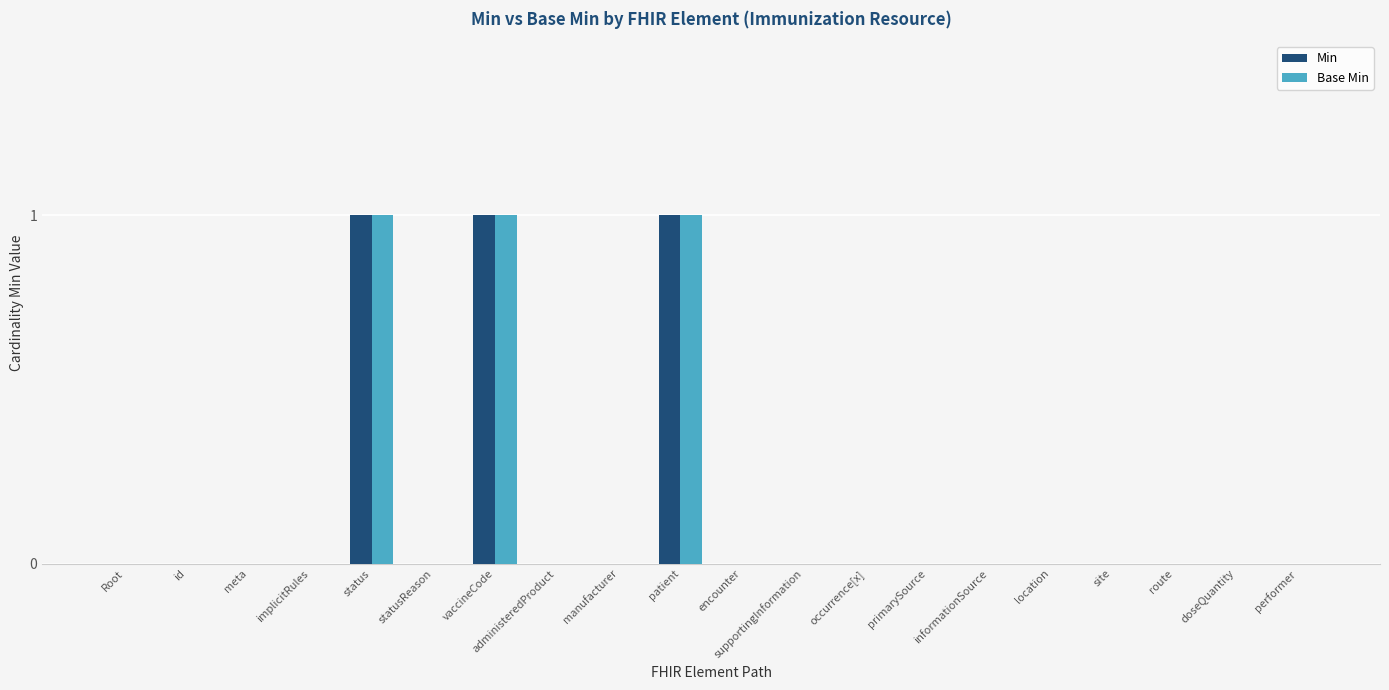

The Min series shows 0 at performer. True or false?

True